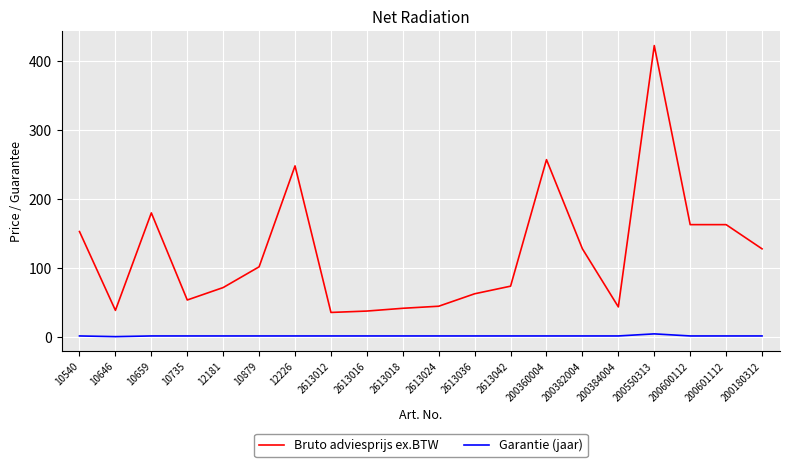

The Bruto adviesprijs ex.BTW series shows 90 at 10735. True or false?

False